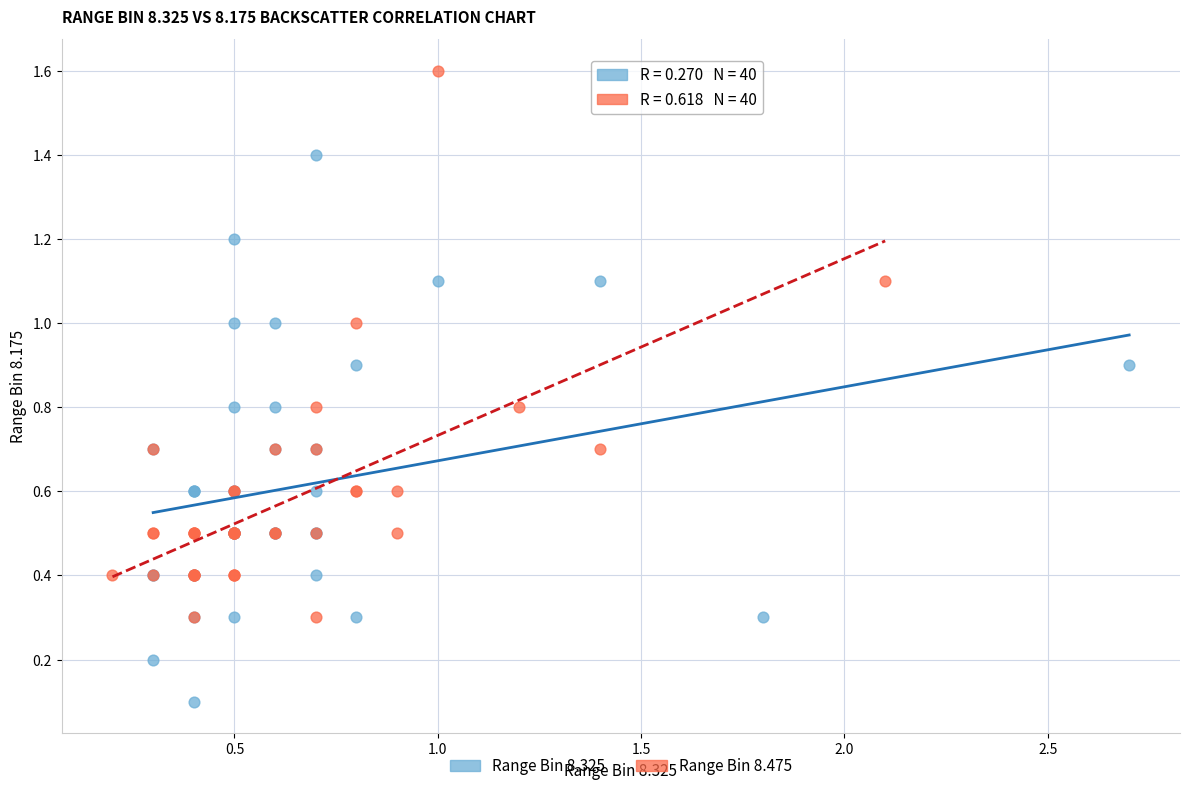

Which series contains the highest Y value?

Range Bin 8.475